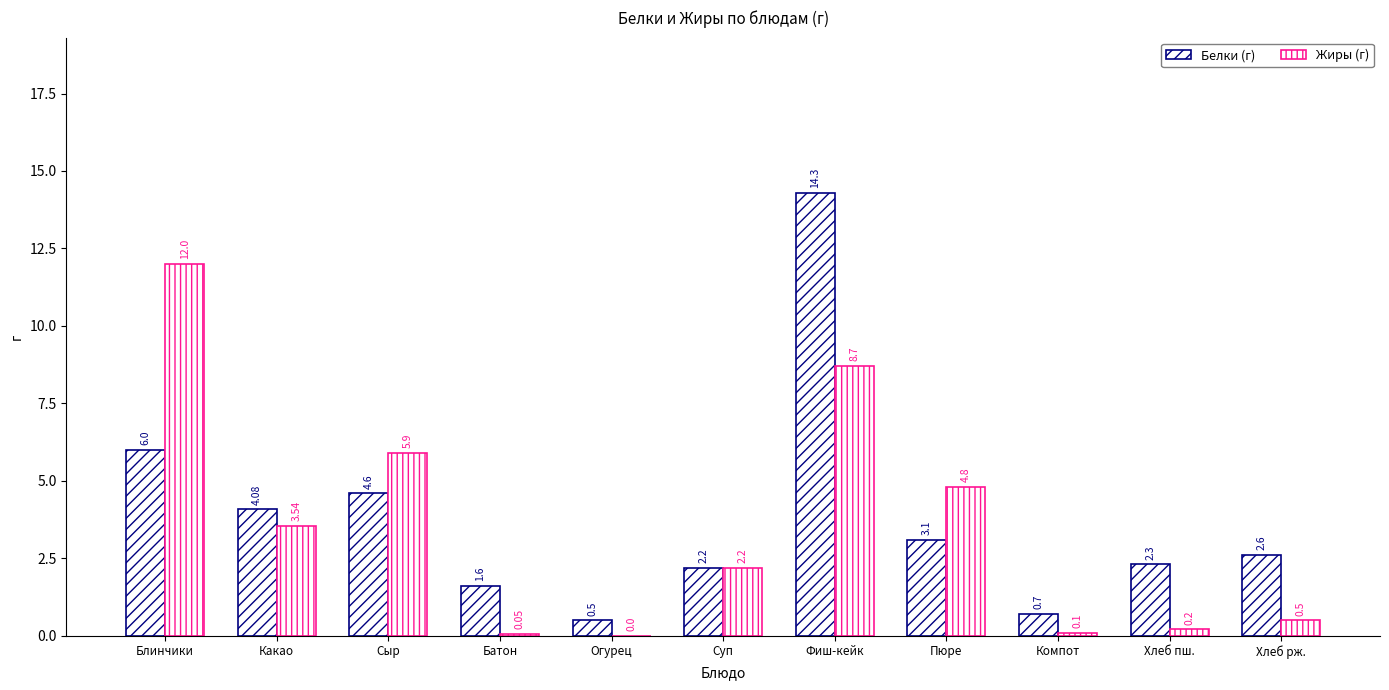

At which label does Жиры (г) reach its minimum?

Огурец